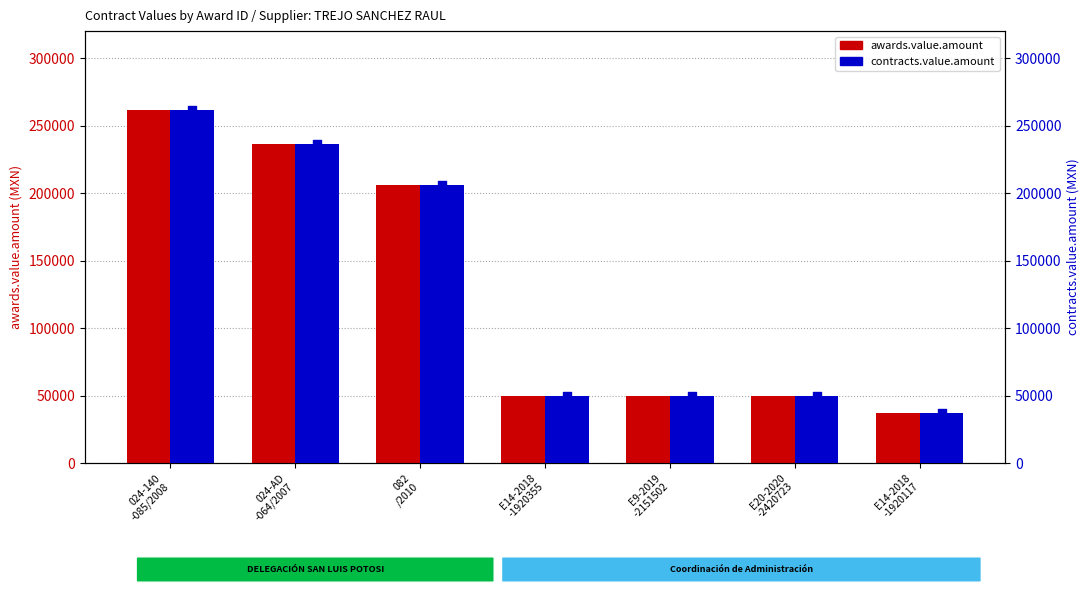

Which series has the largest Y range (max minus min)?

awards.value.amount